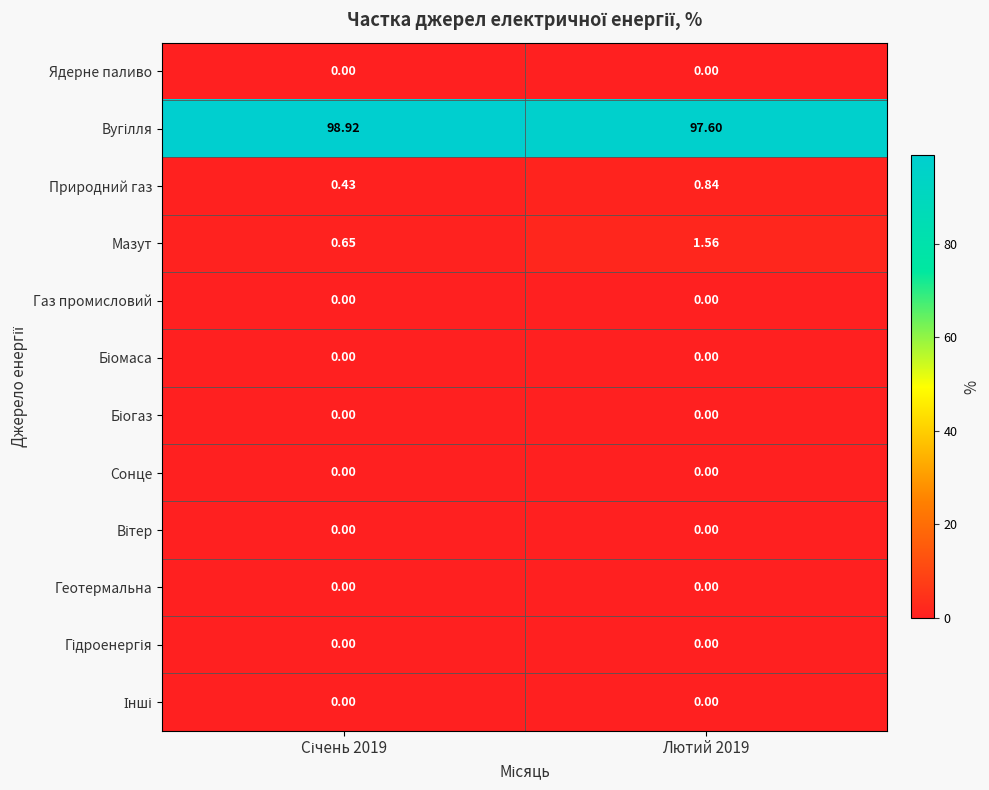

What is the total value across all series at Січень 2019?

100.0